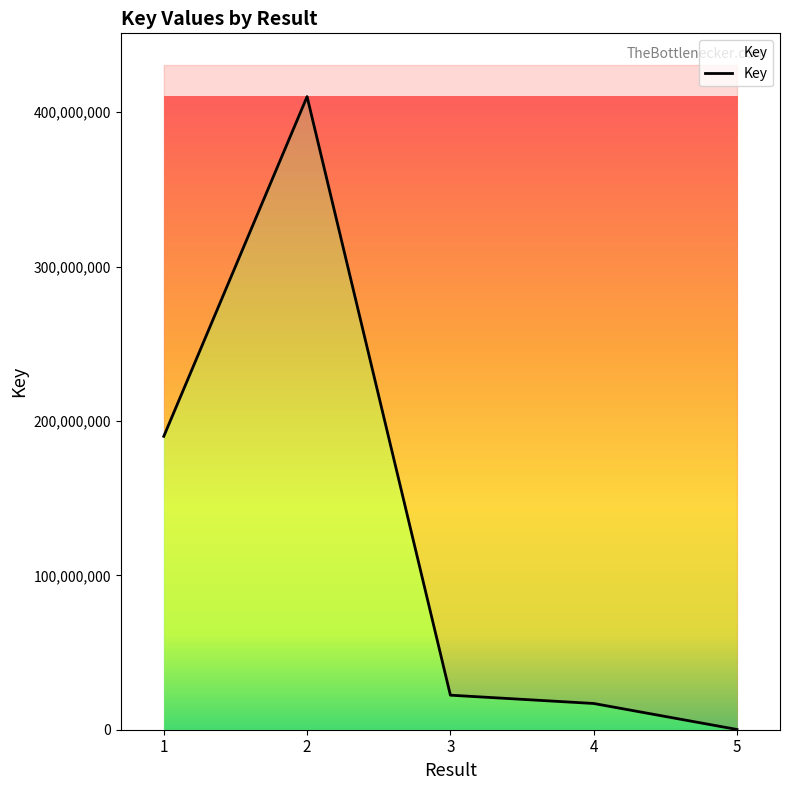

Reading left to right, extract all data points from this chart.

190026671	410050791	22371882	16994869	160873